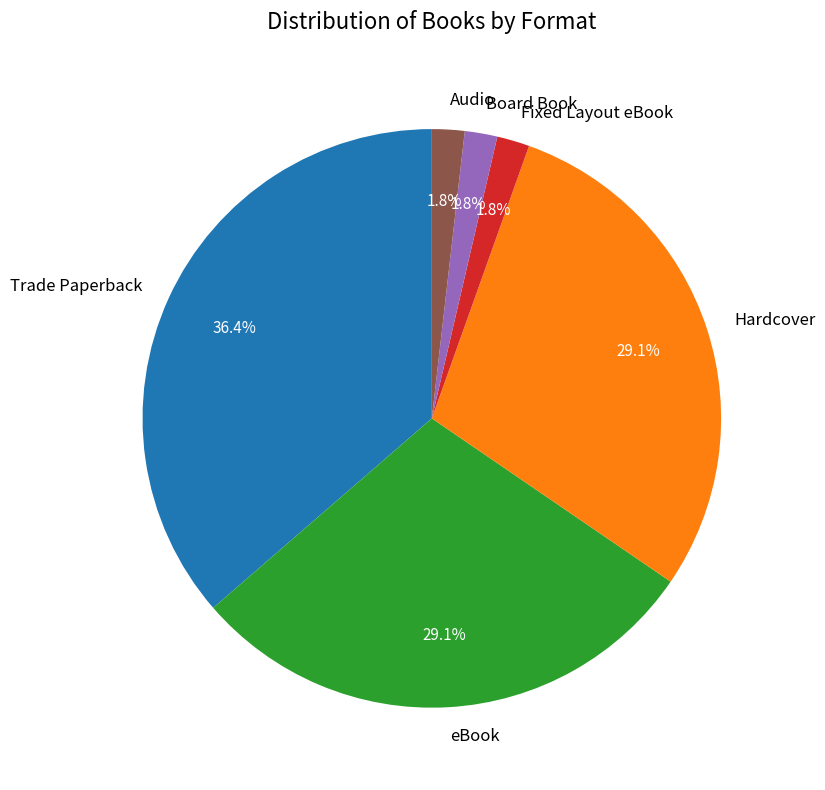

Which category has the biggest portion of the pie?

Trade Paperback